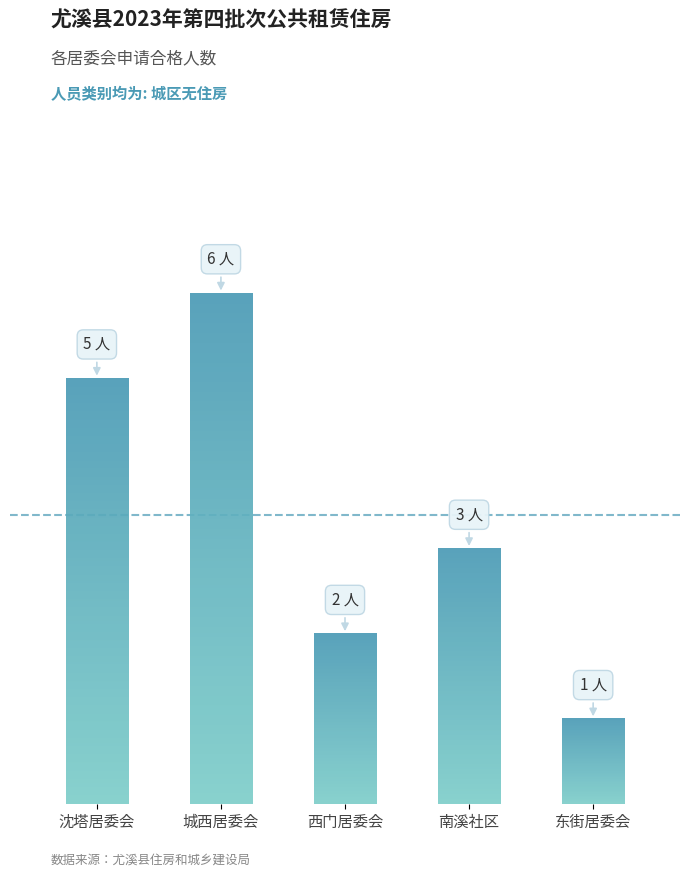

Read the value at 城西居委会.

6